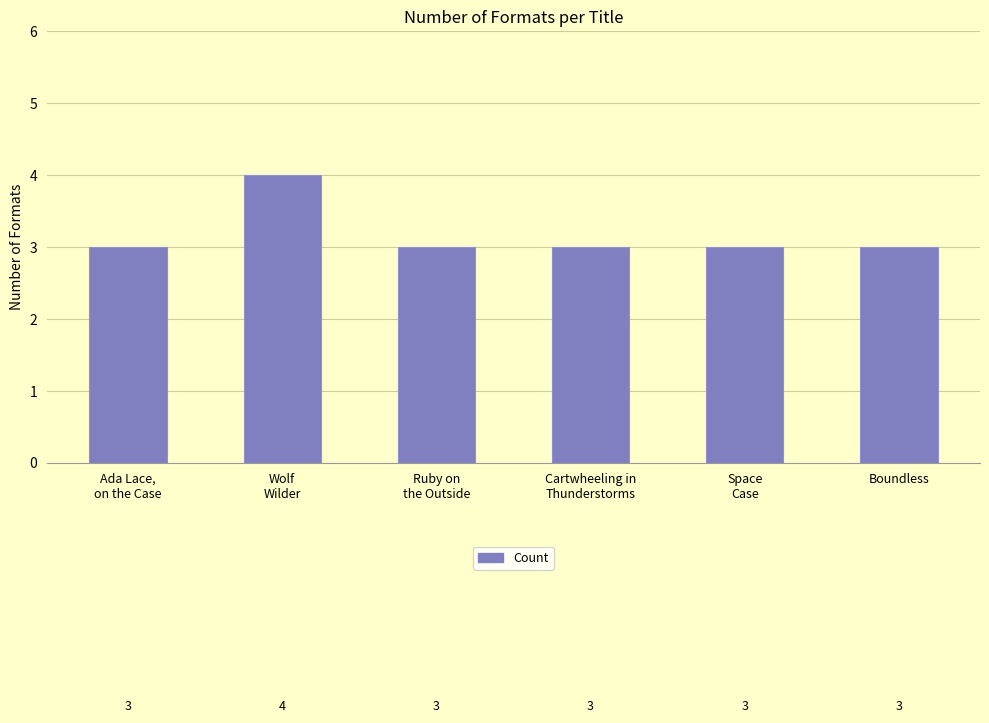

What is the smallest value displayed?

3